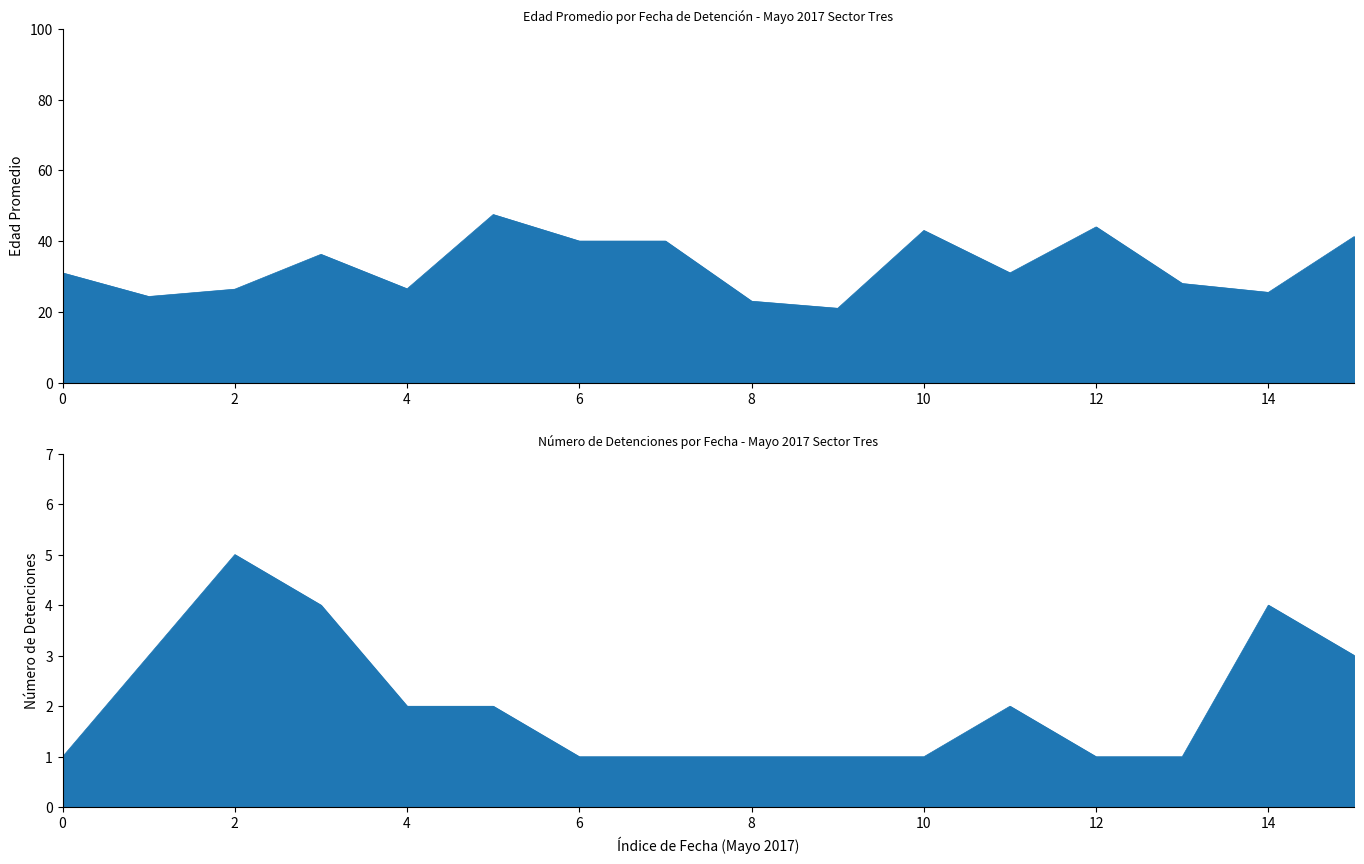

At which label is the value closest to 45?

2017-05-24